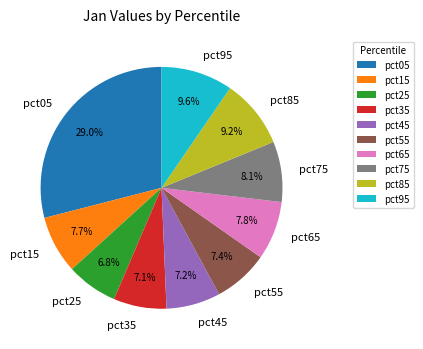

The pct55 slice represents 7% of the pie. True or false?

True